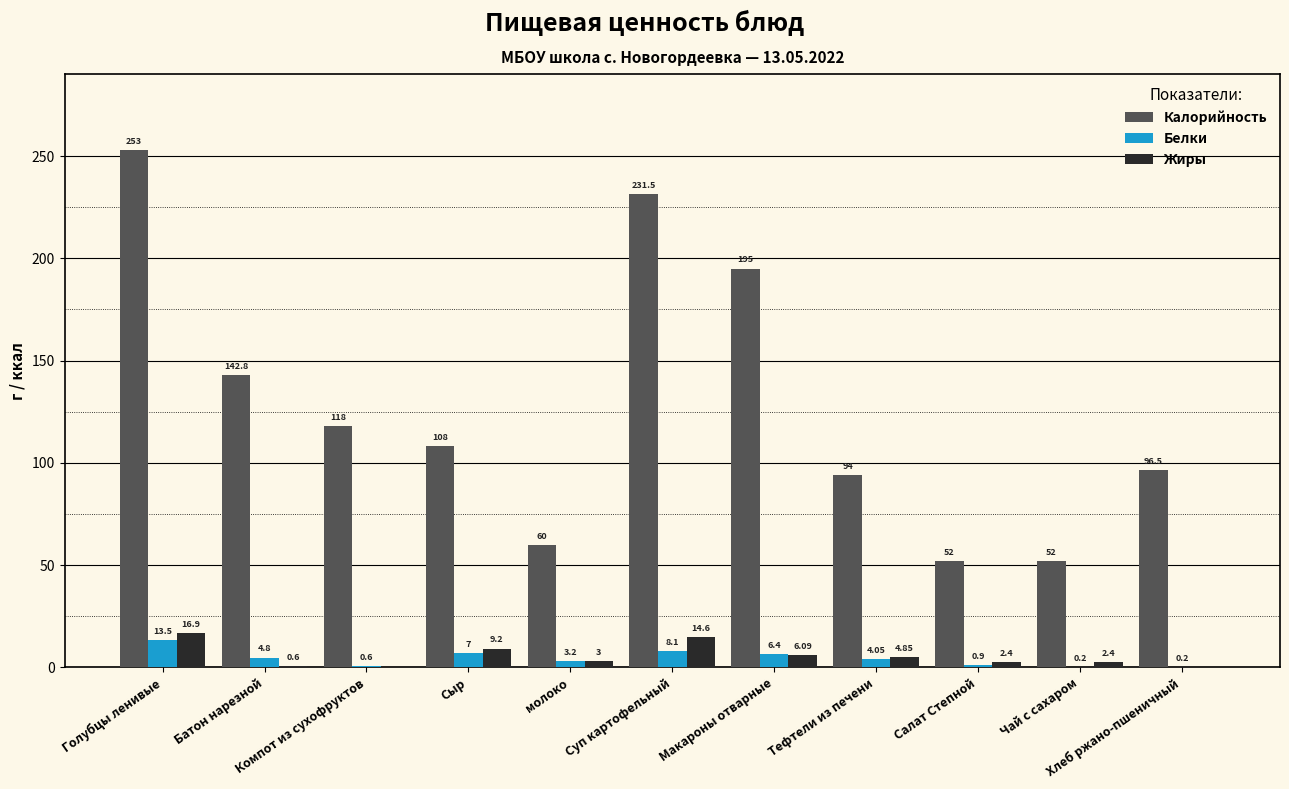

The Белки series shows 0.9 at Салат Степной. True or false?

True